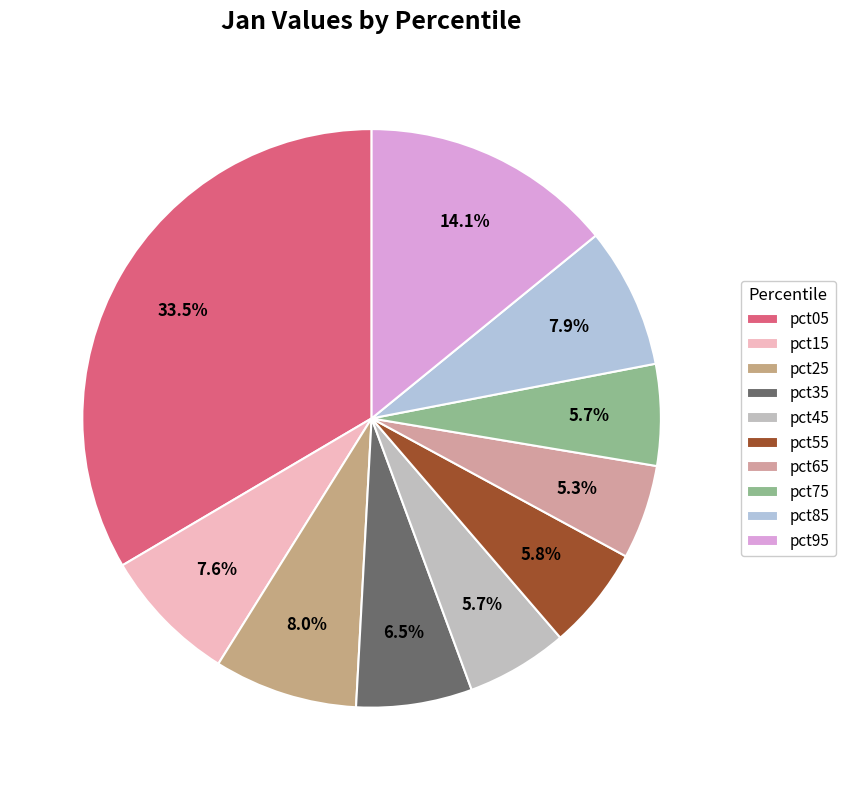

Does pct35 represent more than half of the total?

No